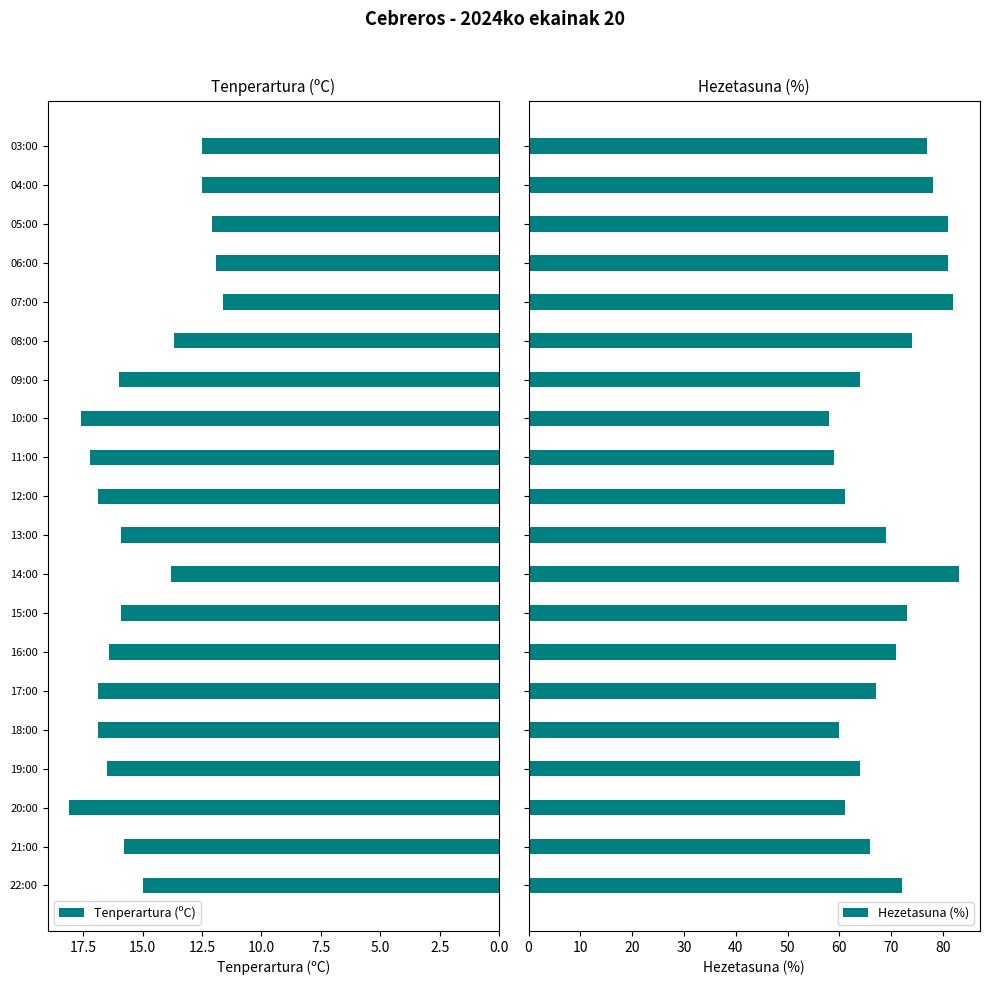

How many series are shown in this chart?

2